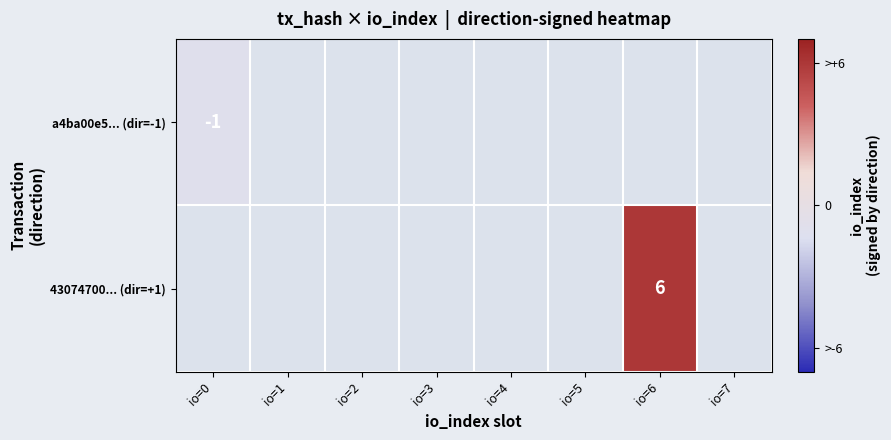

True or false: 43074700... (dir=+1) has a value of 6 at io=6.

True